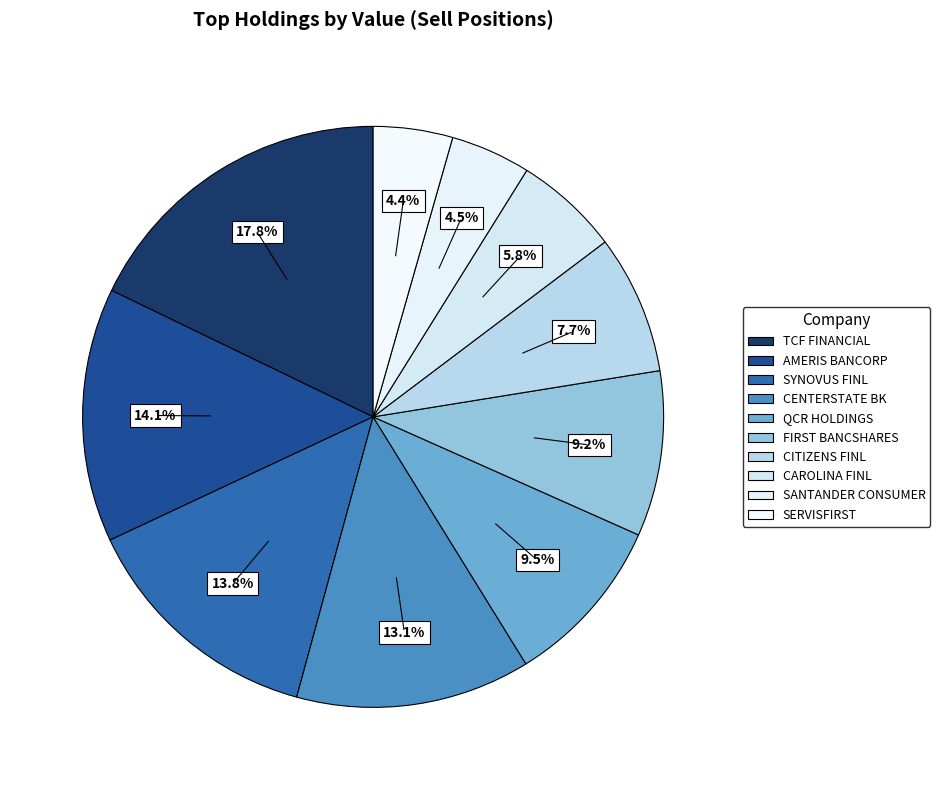

Which slice is the smallest?

SERVISFIRST